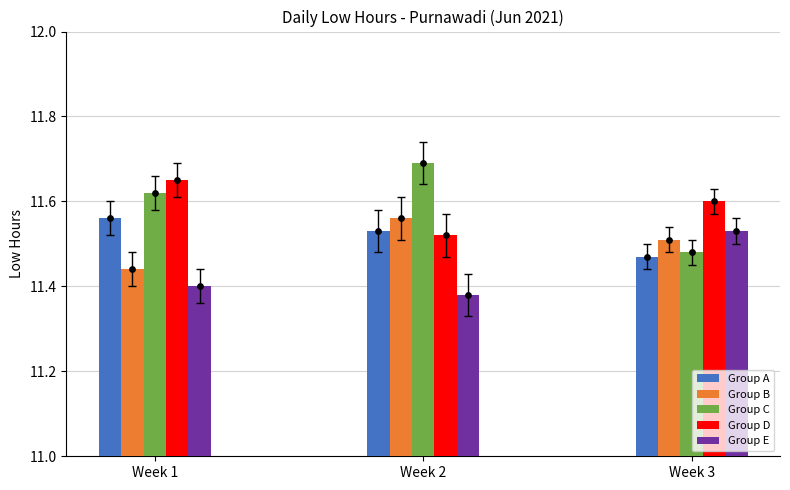

What are all the series names shown in the legend?

Group A, Group B, Group C, Group D, Group E